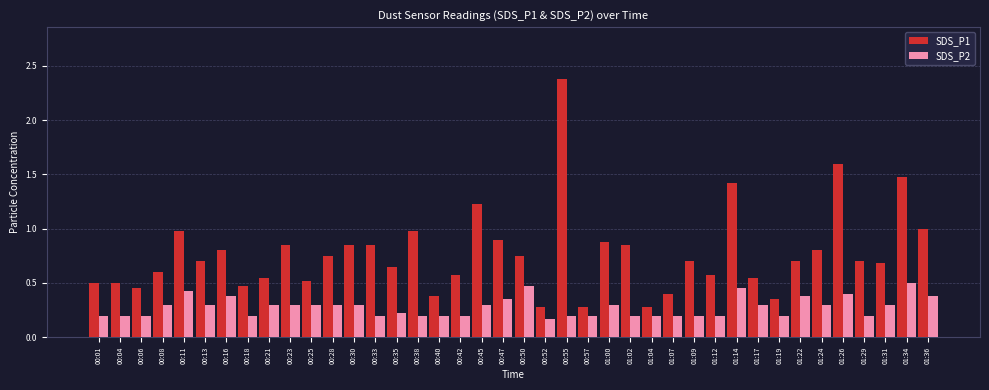

How many bars are there in total?

80